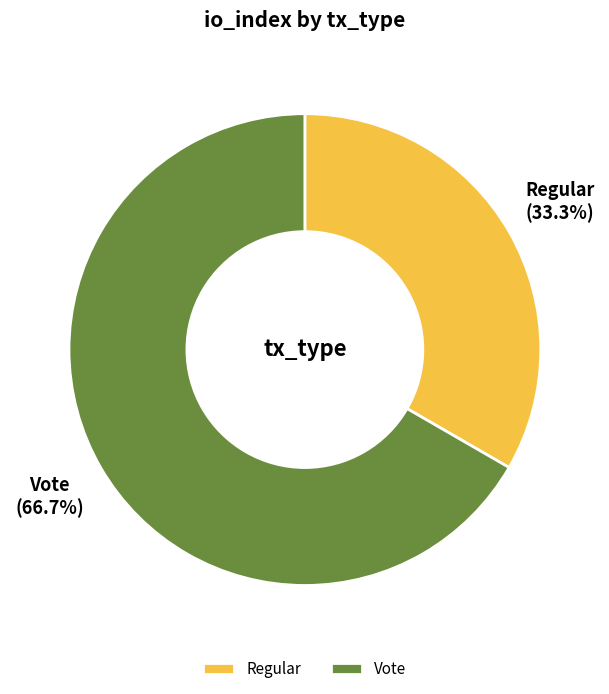

Which category accounts for the majority?

Vote